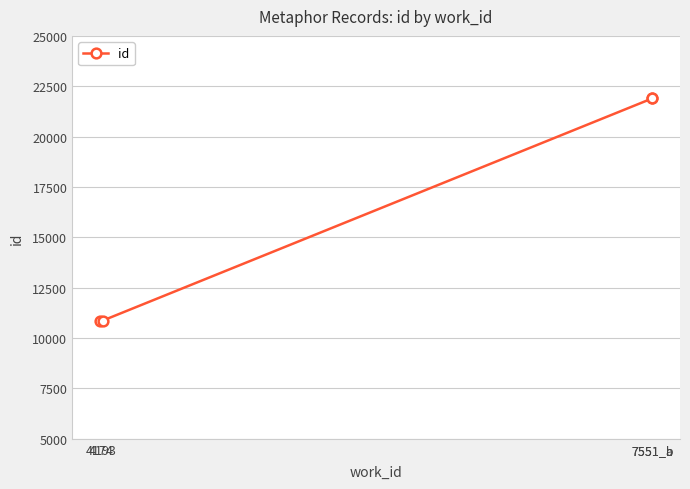

The value at 7551_a is 35052. True or false?

False